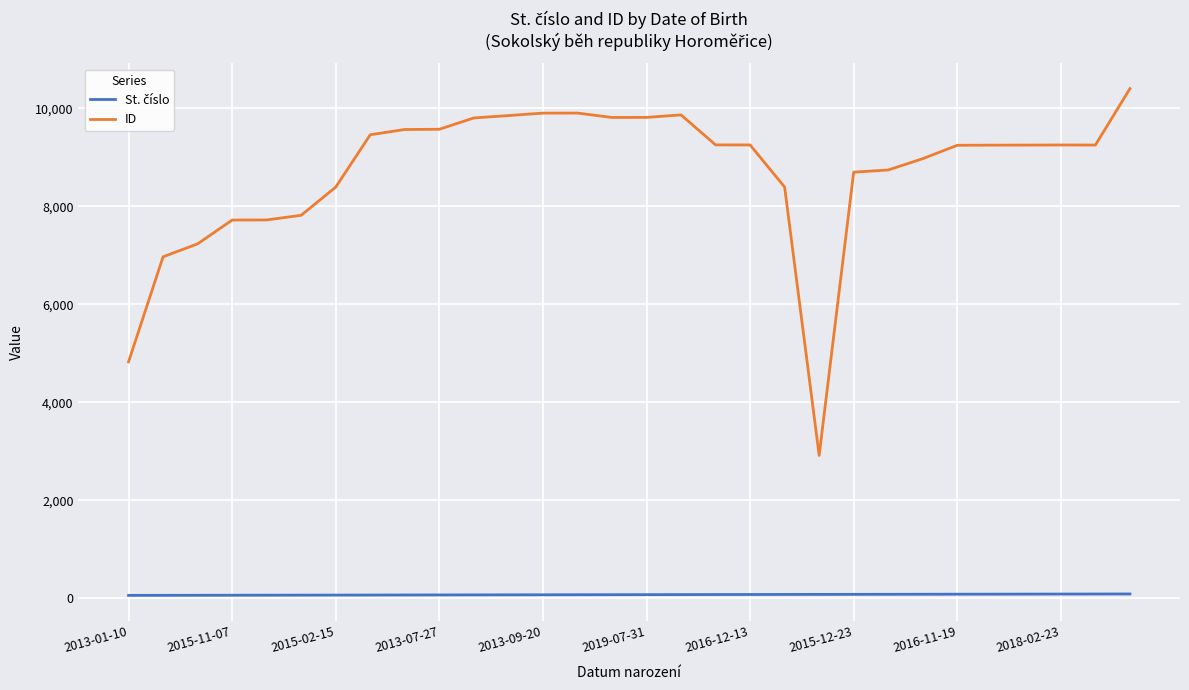

Which series has the largest total across all categories?

ID